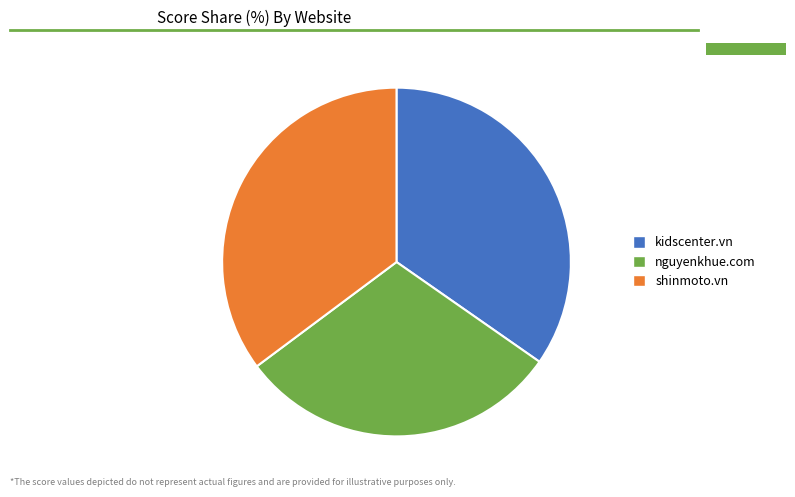

What is the ratio of the value at shinmoto.vn to the value at kidscenter.vn?

1.0